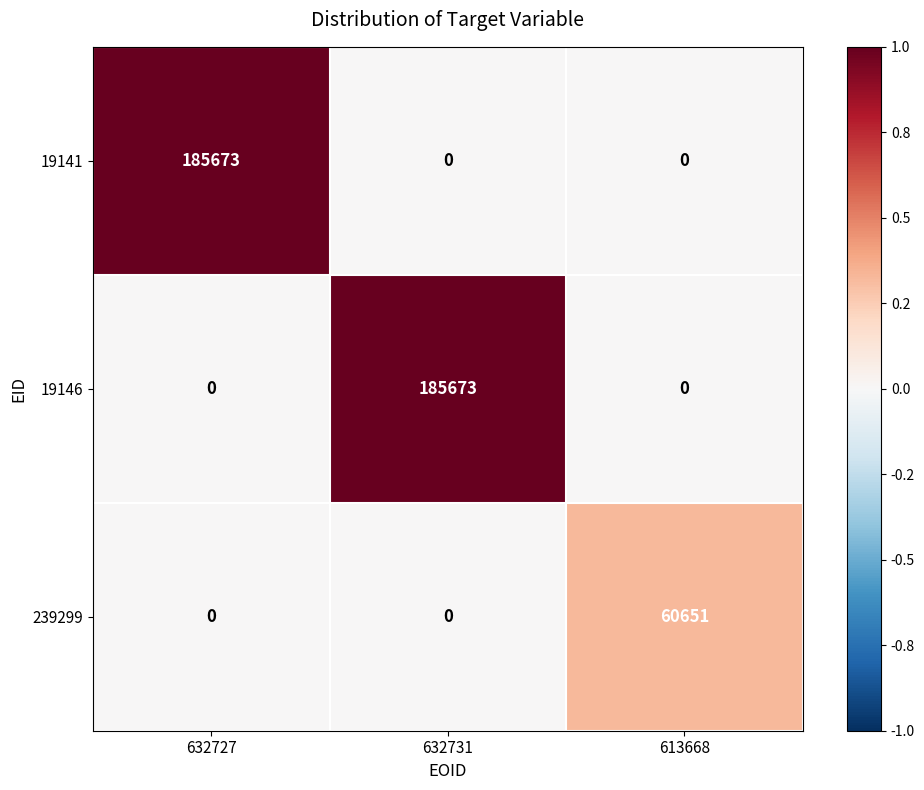

What is the difference between the 239299 values at 632731 and 613668?

60651